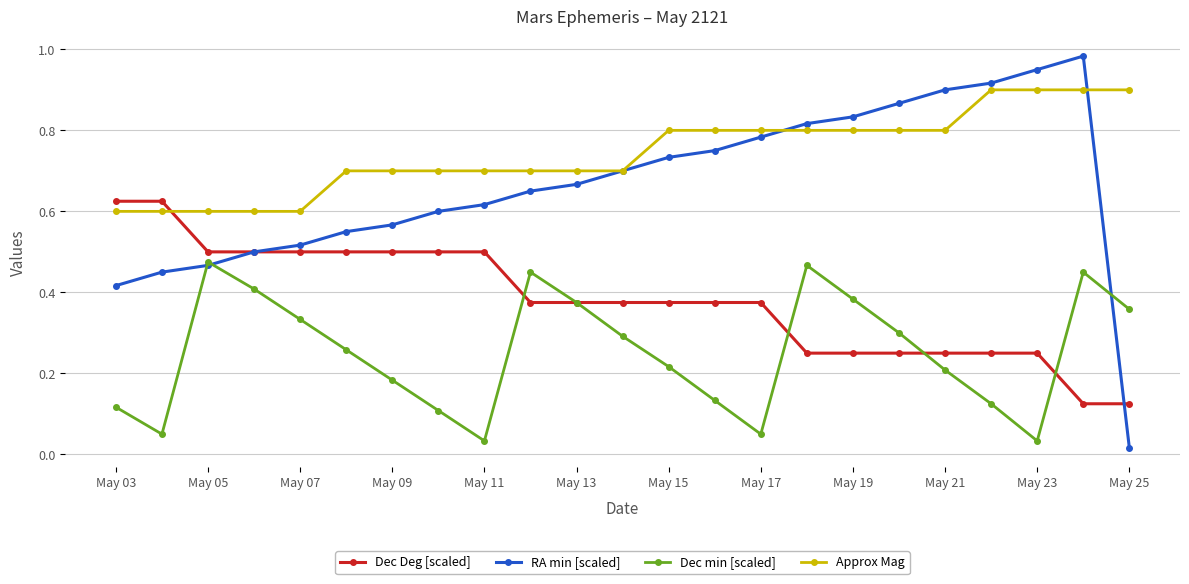

At how many categories does at least one series exceed 0?

23